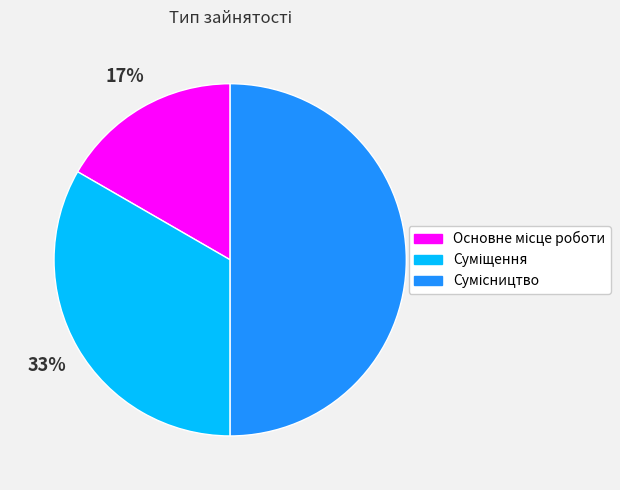

To the nearest percent, what is the difference between the largest and smallest slice percentages?

33%